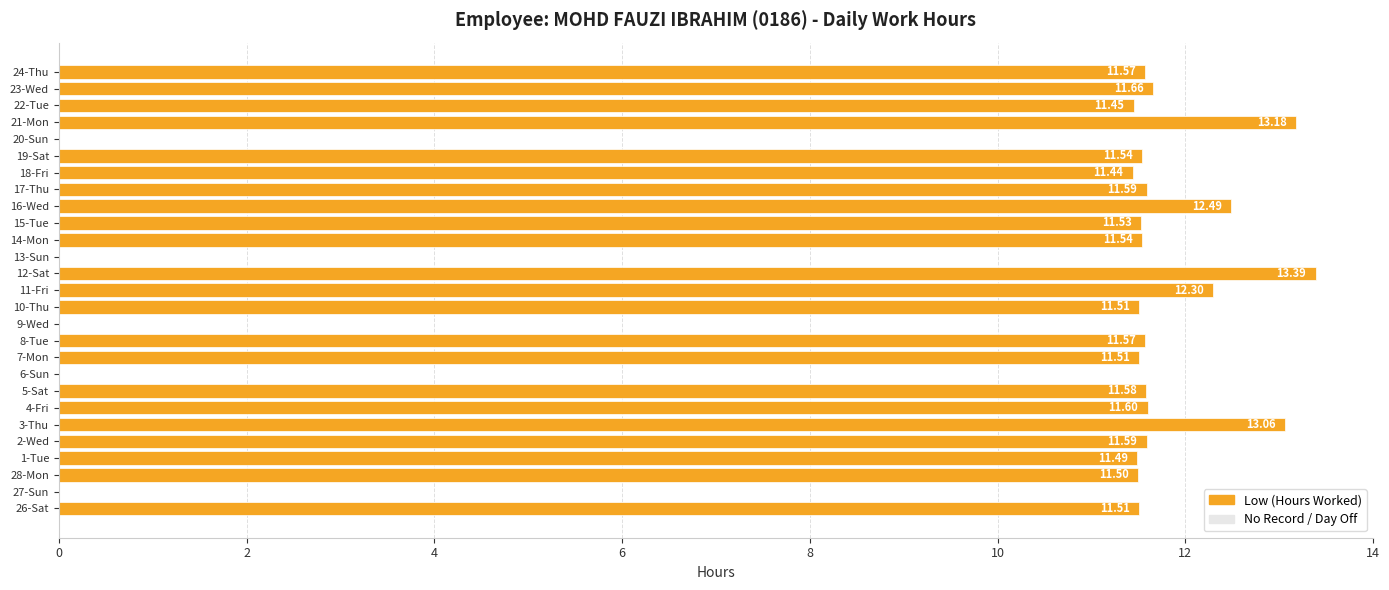

Approximately how many times larger is the value at 14-Mon compared to 4-Fri?

1.0